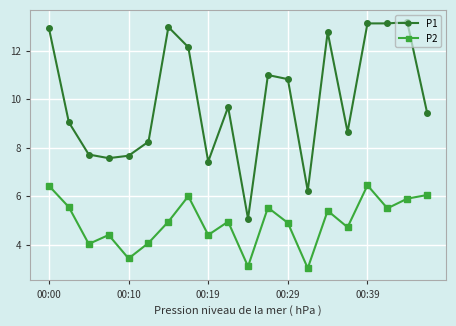

Which series has the largest total across all categories?

P1